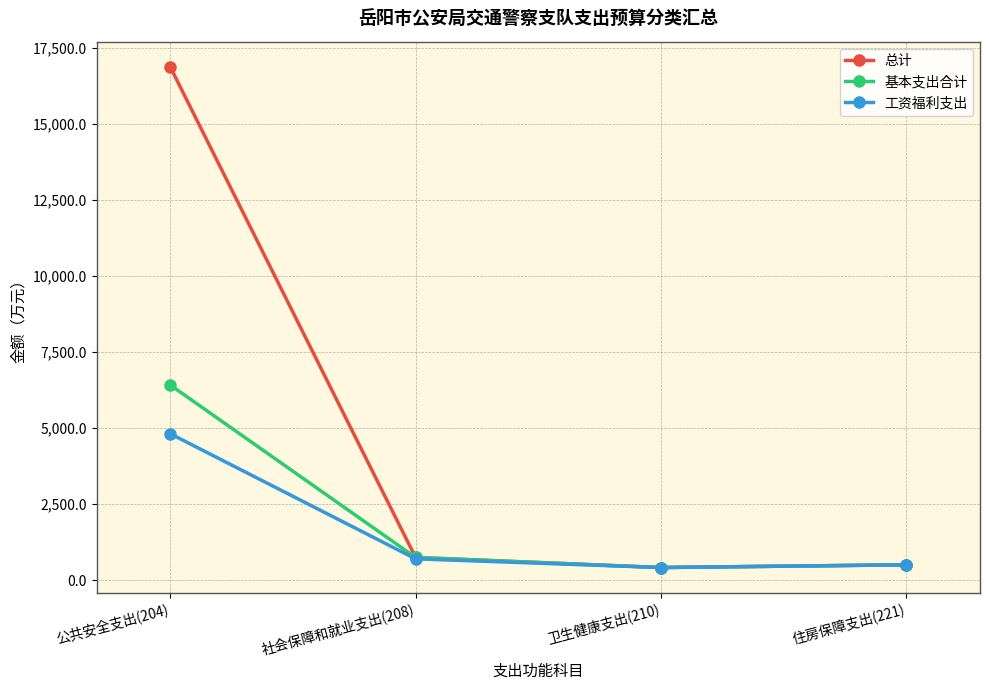

What is the minimum value shown in the chart?

421.7